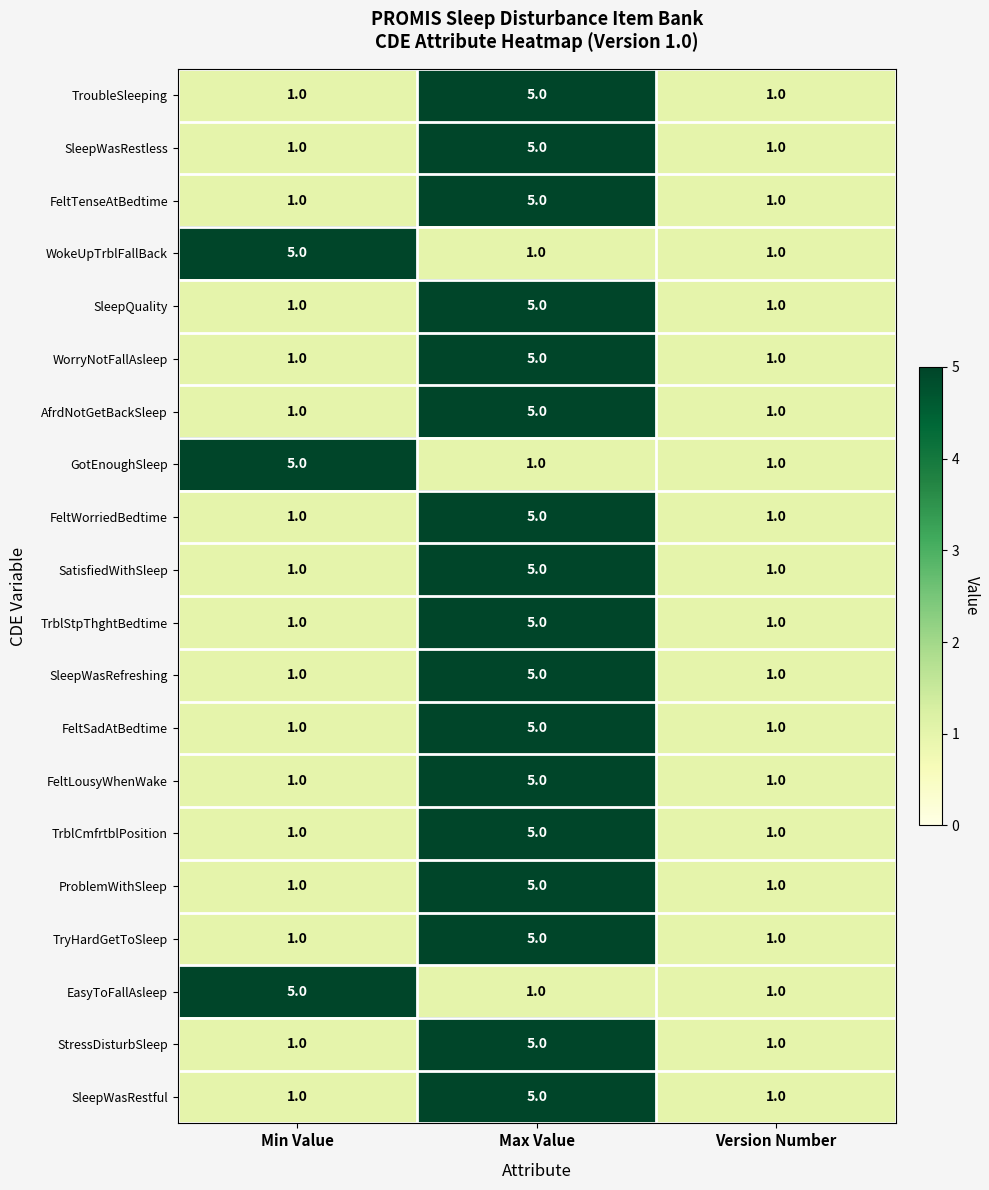

What is the difference between the maximum and minimum values in the ProblemWithSleep series?

4